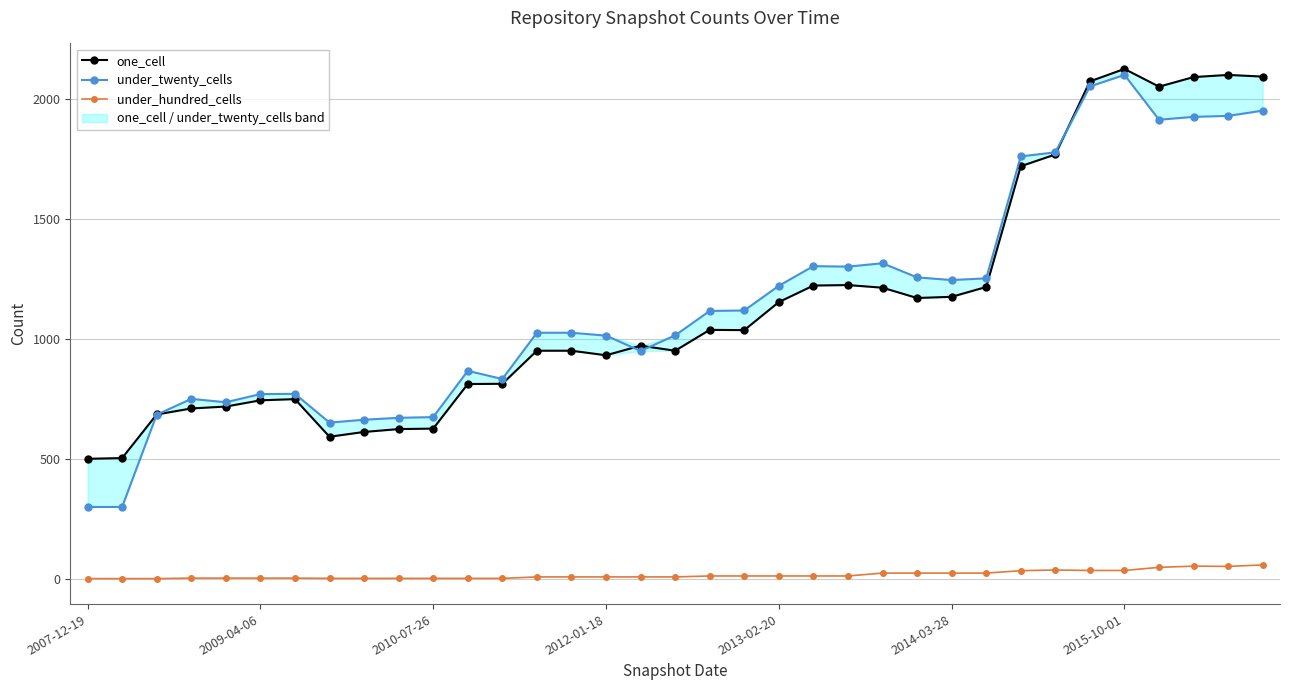

The value of under_twenty_cells at 33 is 1931. True or false?

True